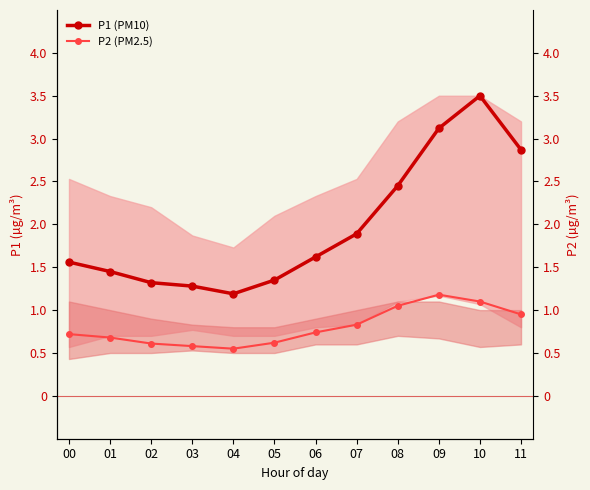

True or false: P1 (PM10) and P2 (PM2.5) cross at least once.

False